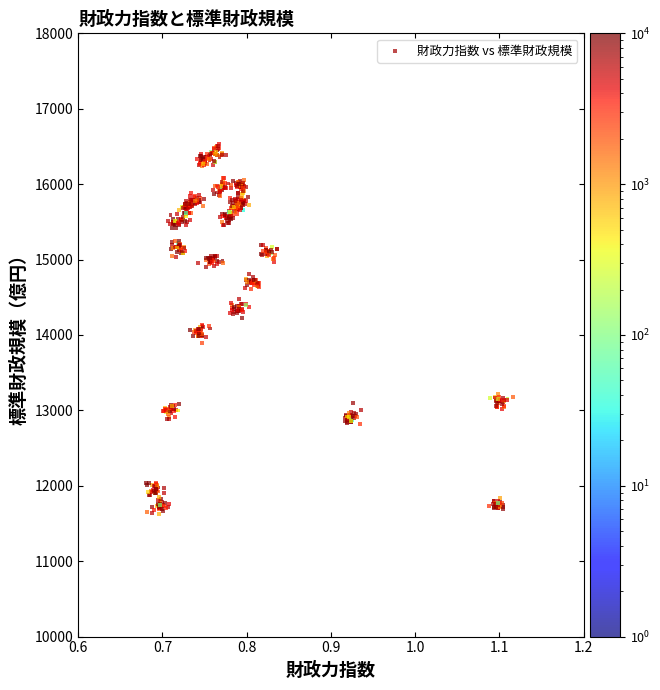

What is the range of Y values (max minus min)?

4914.6